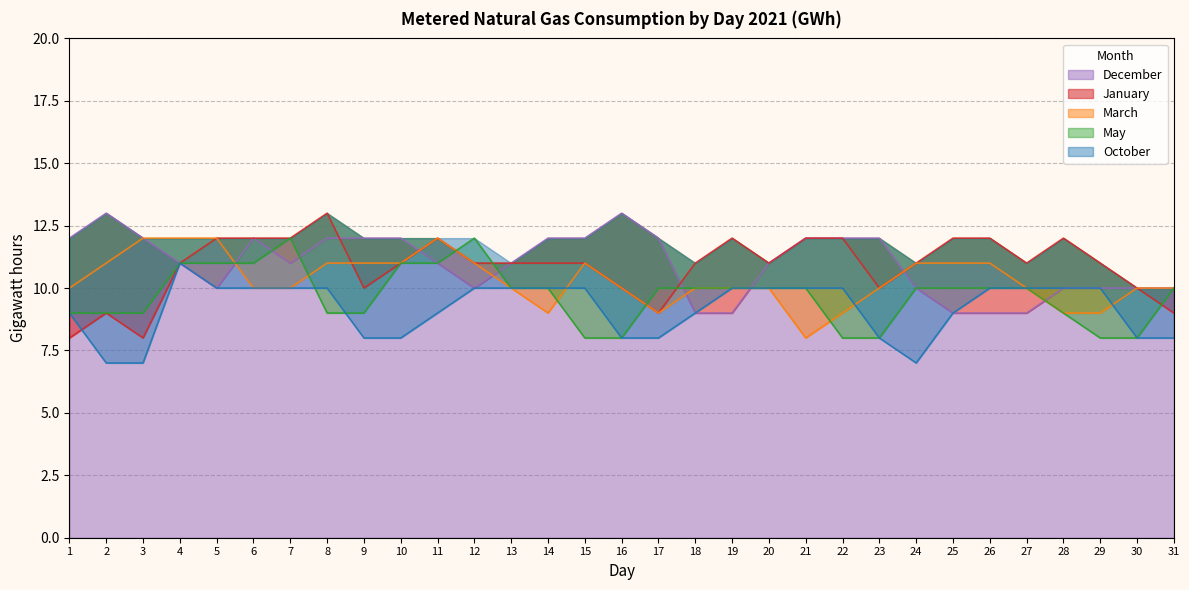

How many interior local peaks does the December series have?

3